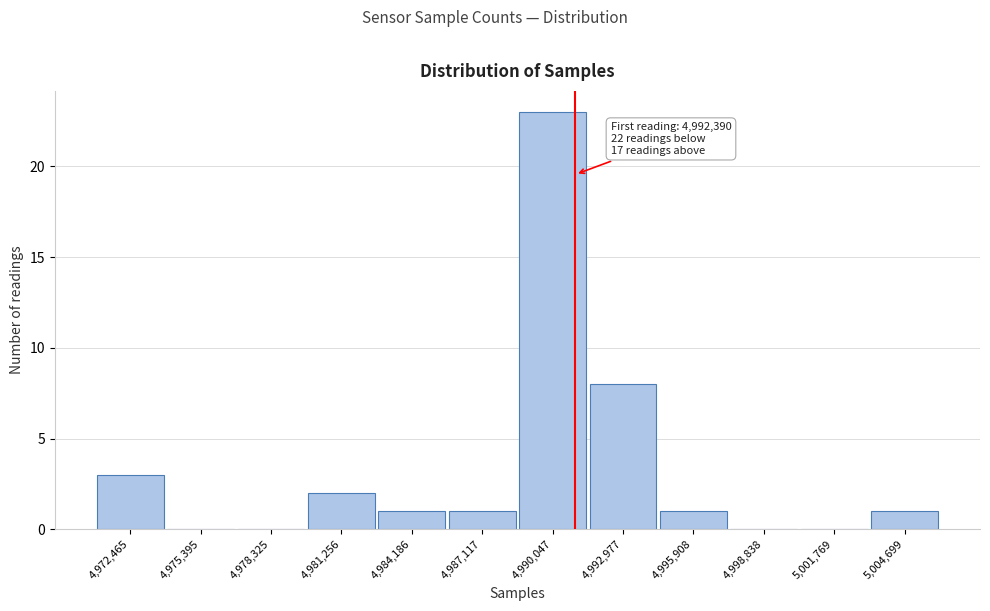

Reading left to right, transcribe all the data shown in this chart.

4,972,465=3	4,975,395=0	4,978,325=0	4,981,256=2	4,984,186=1	4,987,117=1	4,990,047=23	4,992,977=8	4,995,908=1	4,998,838=0	5,001,769=0	5,004,699=1